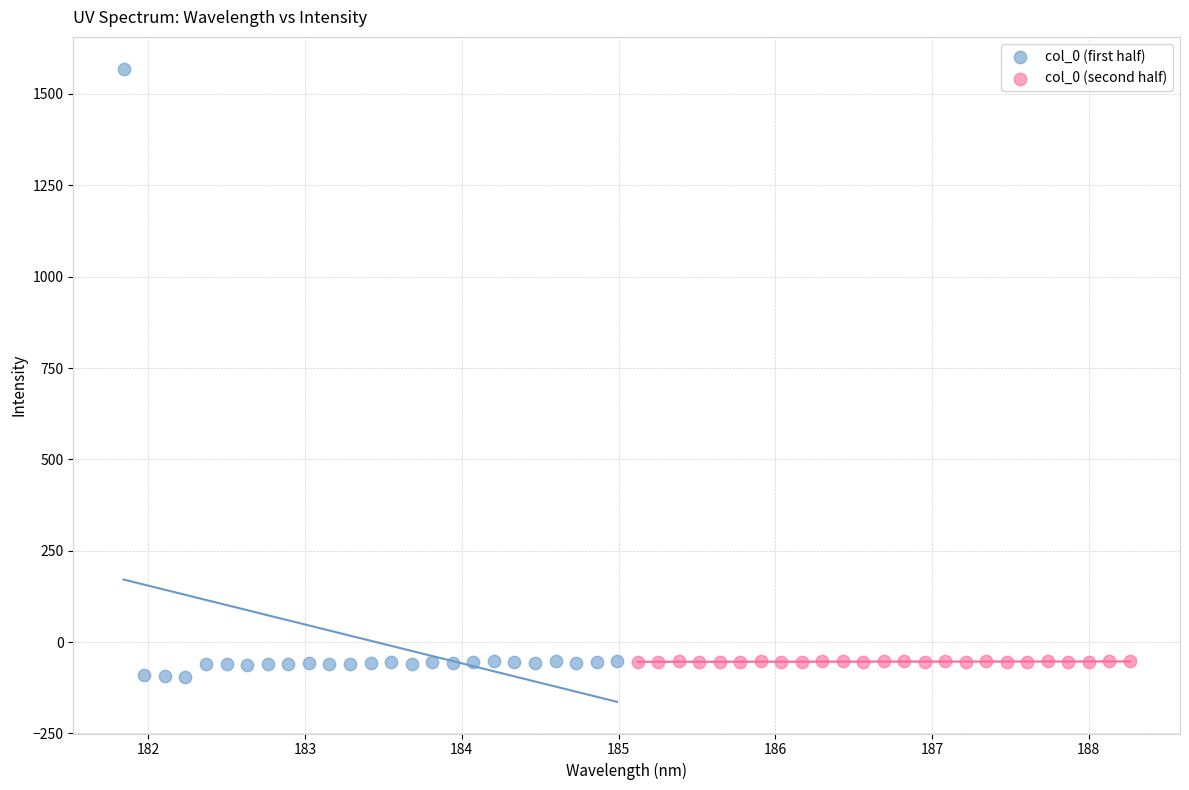

Which series reaches the maximum Y coordinate?

col_0 (first half)